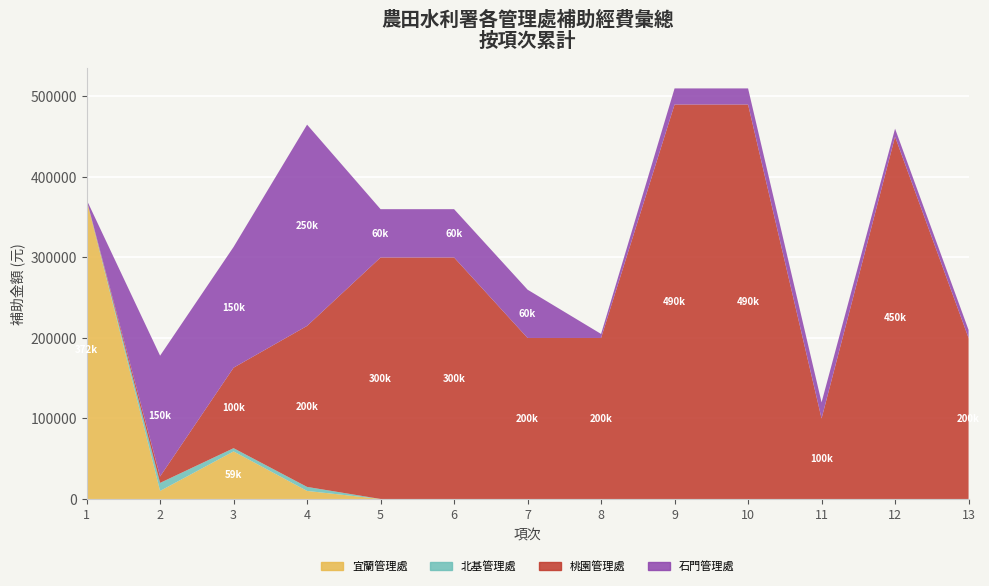

Reading right to left, extract all data points from this chart.

宜蘭管理處: 0	0	0	0	0	0	0	0	0	10000	59100	10000	371713
北基管理處: 0	0	0	0	0	0	0	0	0	5000	4000	10000	0
桃園管理處: 200000	450000	100000	490000	490000	200000	200000	300000	300000	200000	100000	8000	0
石門管理處: 10000	10000	20000	20000	20000	5000	60000	60000	60000	250000	150000	150000	0